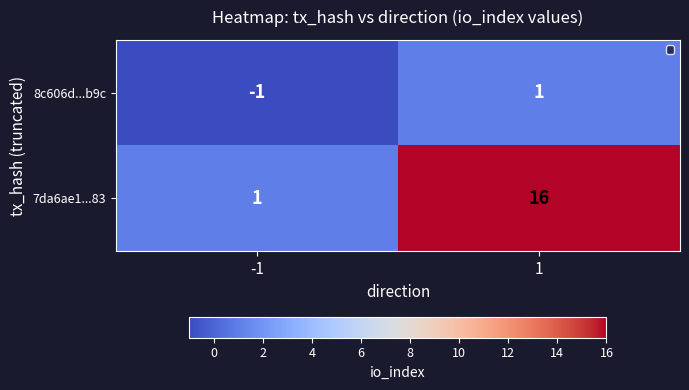

How many distinct data groups are displayed?

2